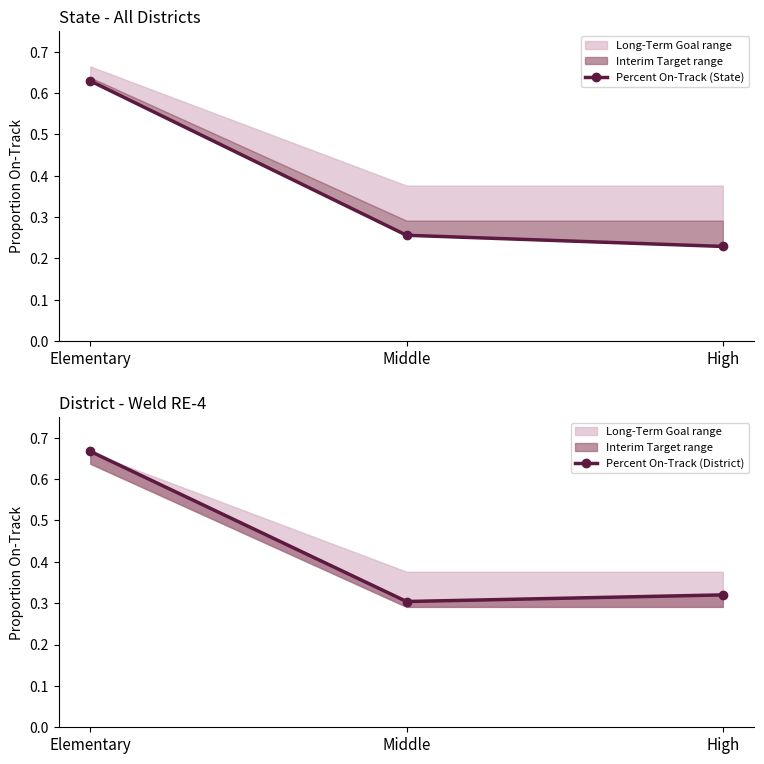

What is the label of the 3rd point from the right?

Elementary